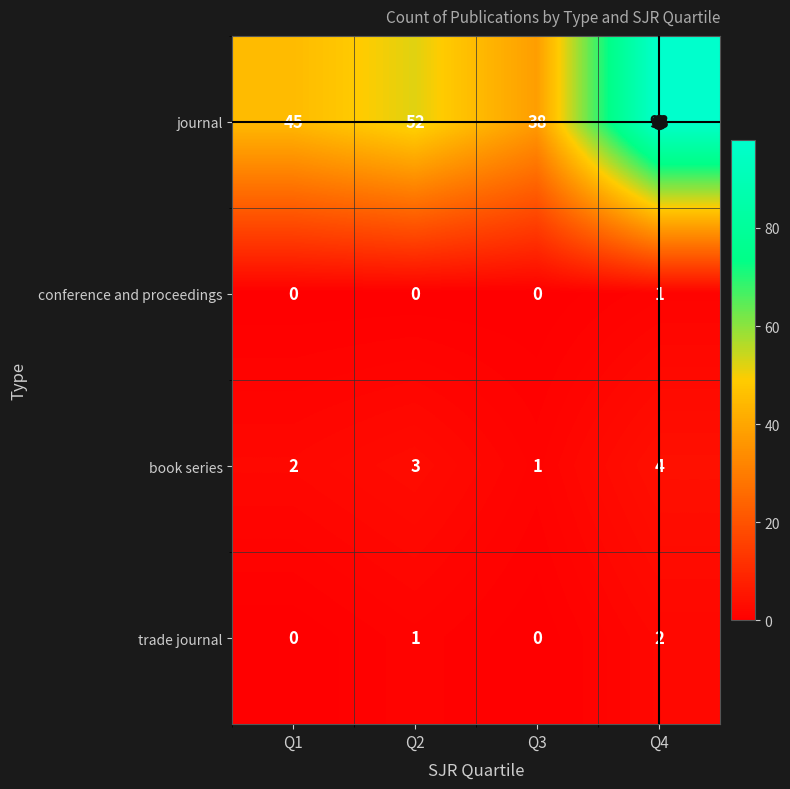

Between Q1 and Q4, which series saw the biggest shift?

journal